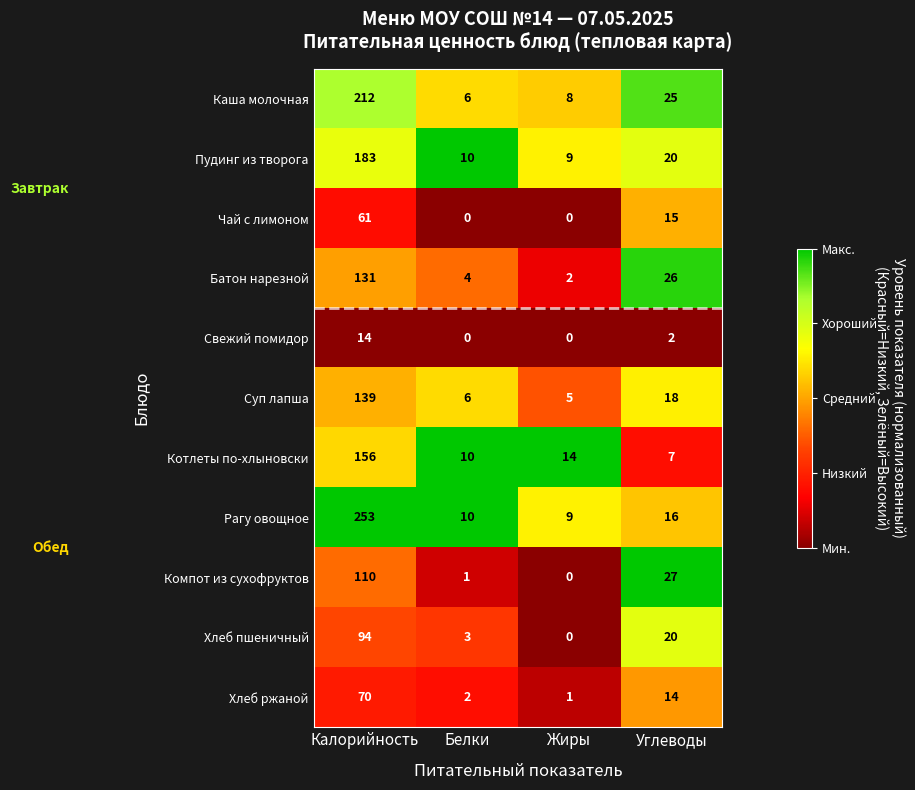

Which series has the largest range (max minus min)?

Рагу овощное